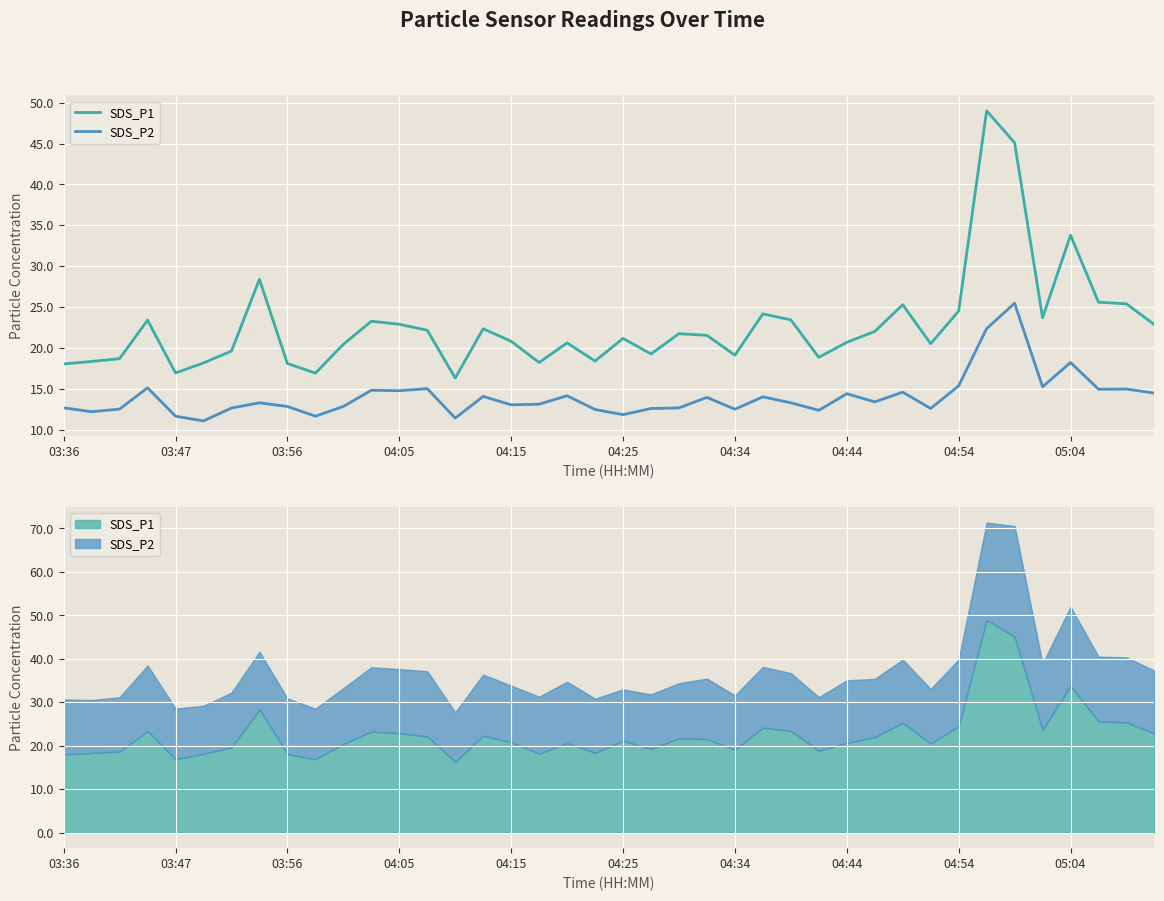

True or false: SDS_P2 and SDS_P1 cross at least once.

False